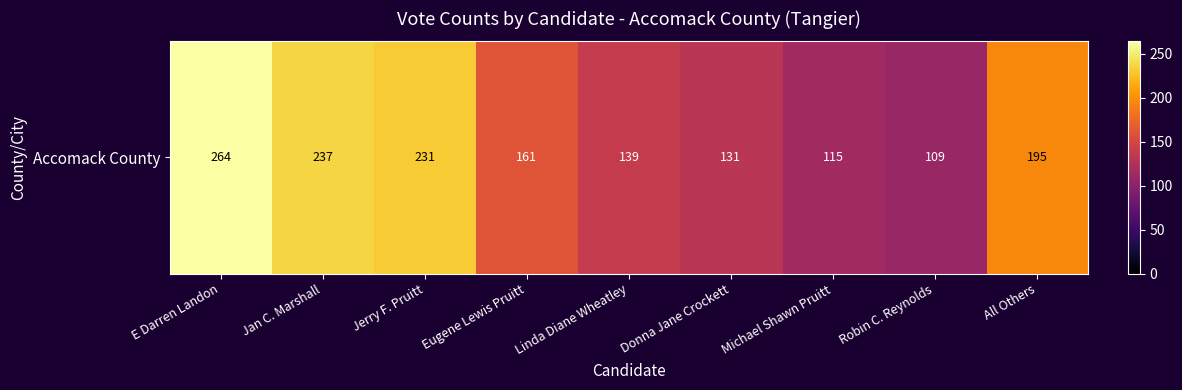

Where does the data first go above 161?

E Darren Landon